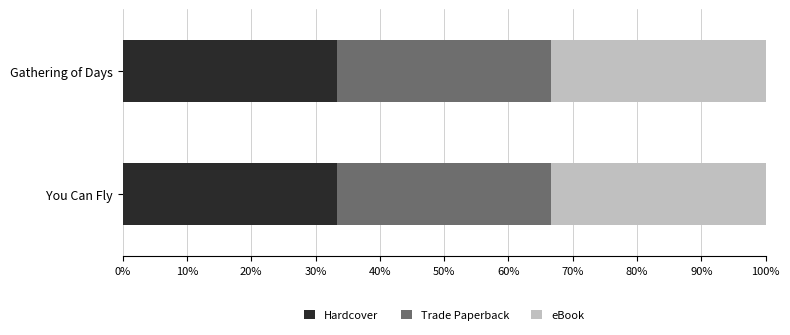

Rank the series by their maximum value, from lowest to highest.

Hardcover, Trade Paperback, eBook